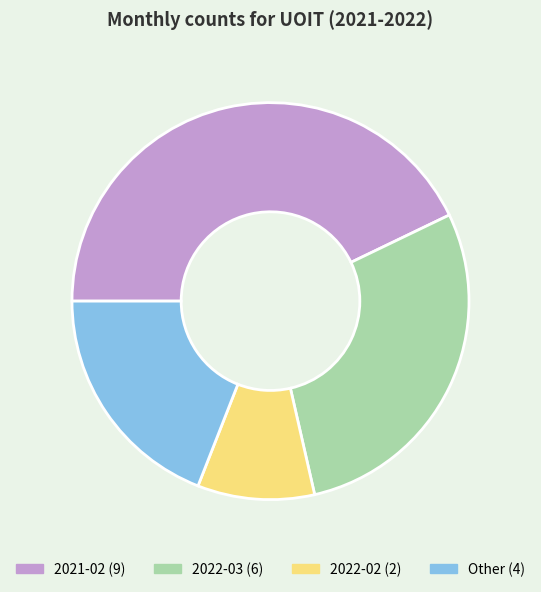

Does any single category account for the majority?

No